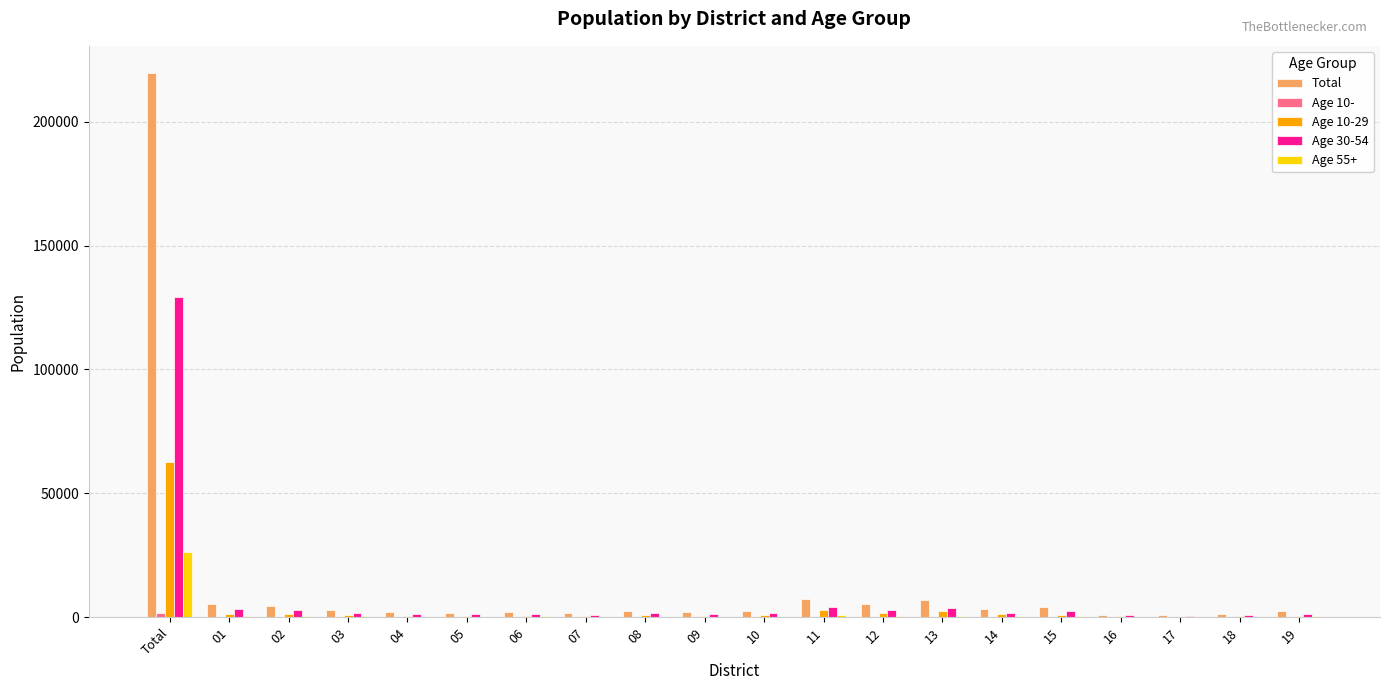

What is the maximum value shown in the chart?

219698